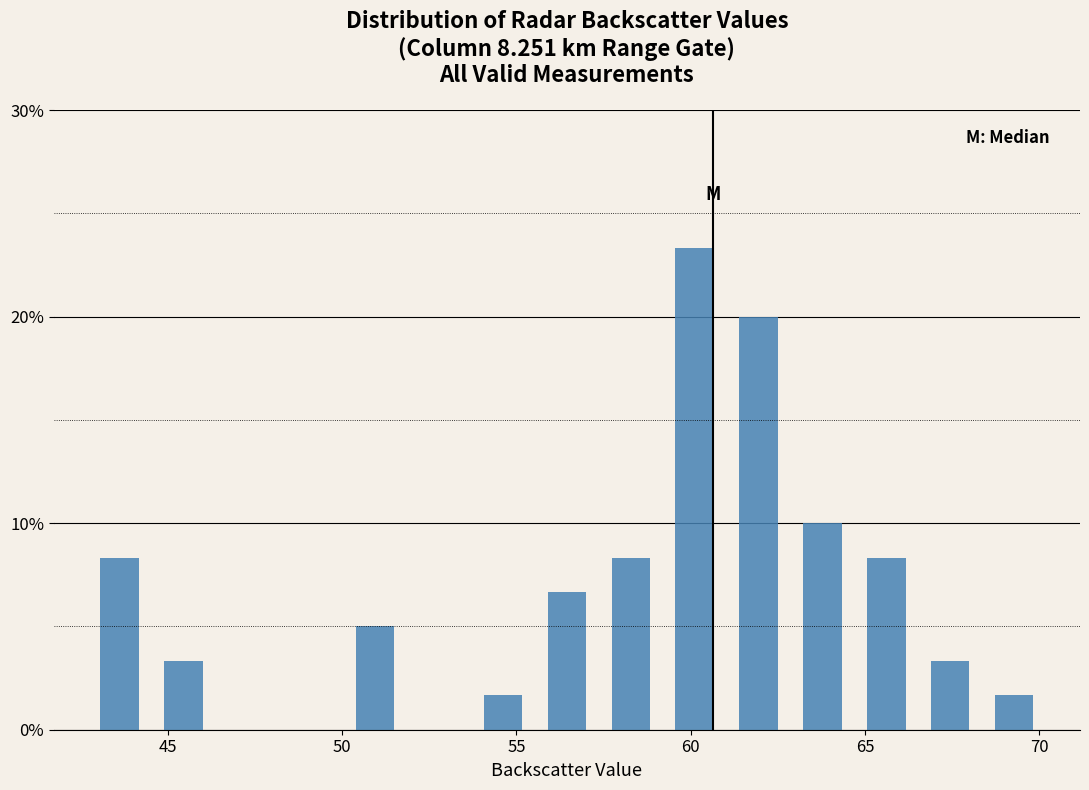

Around what value on the x-axis is the tallest bar? Give the approximate position of its centre, as read against the axis.

60.0